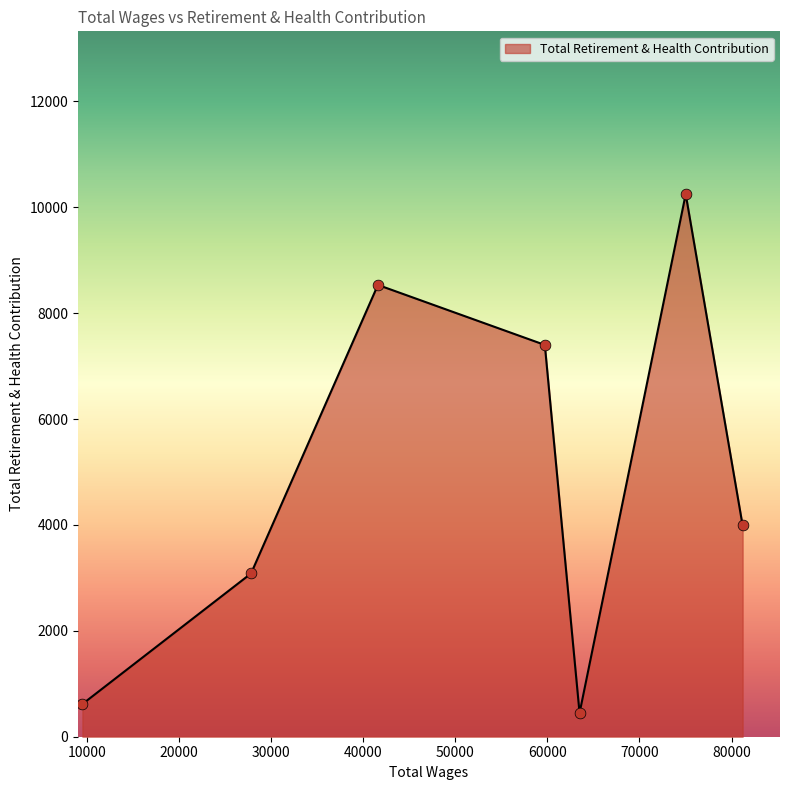

What is the difference between the maximum and minimum values?

9799